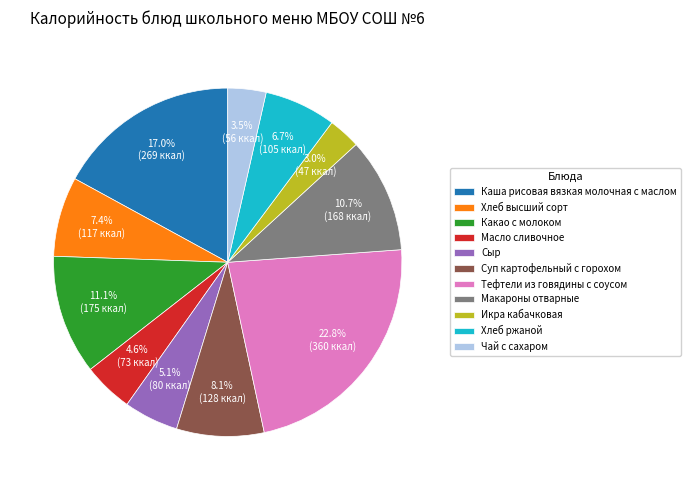

Is the sum of Каша рисовая вязкая молочная с маслом and Хлеб ржаной greater than half?

No